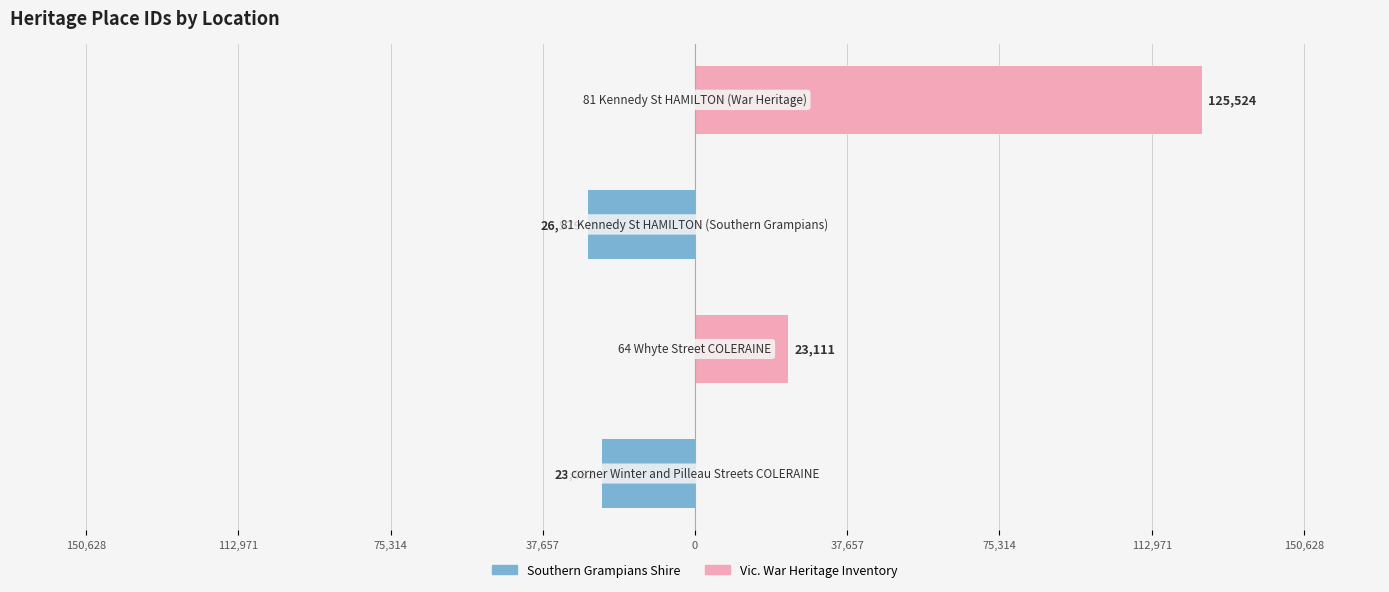

Reading left to right, transcribe all the data shown in this chart.

Southern Grampians Shire: -23052	0	-26579	0
Vic. War Heritage Inventory: 0	23111	0	125524